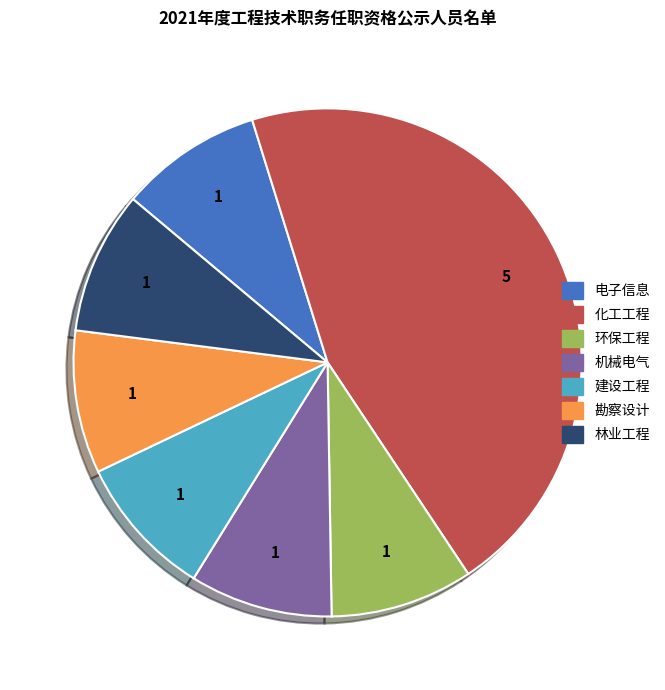

Is 环保工程 the majority of the pie?

No